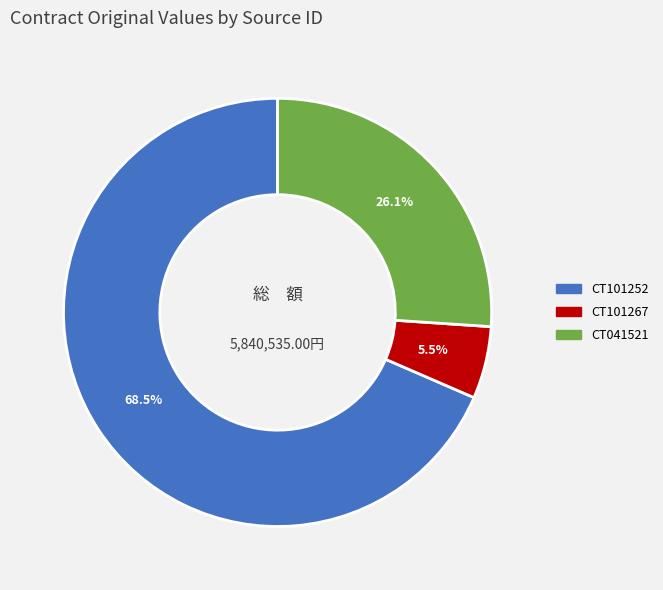

How many segments does this pie chart have?

3